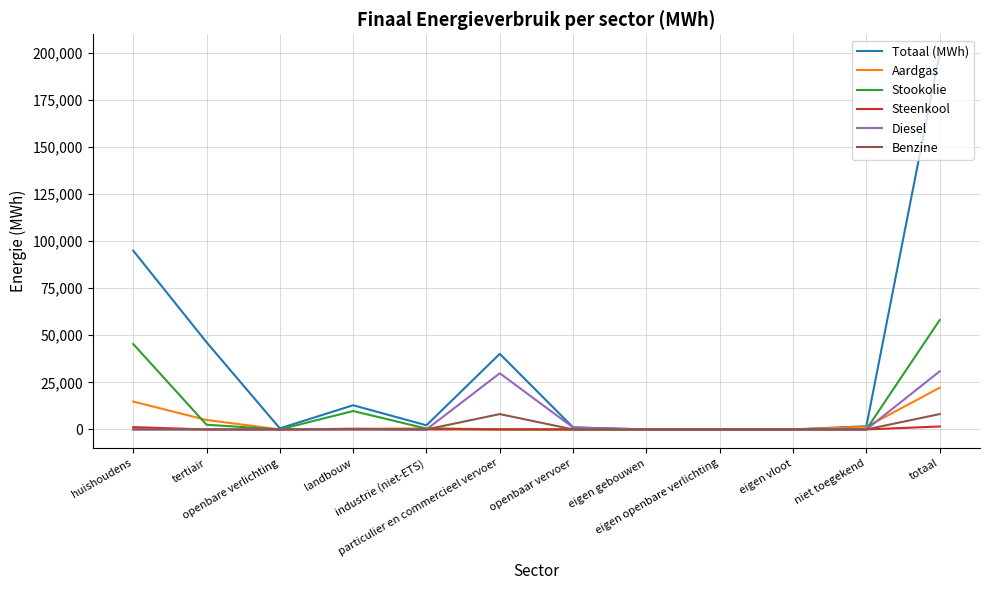

Which series has the largest total across all categories?

Totaal (MWh)